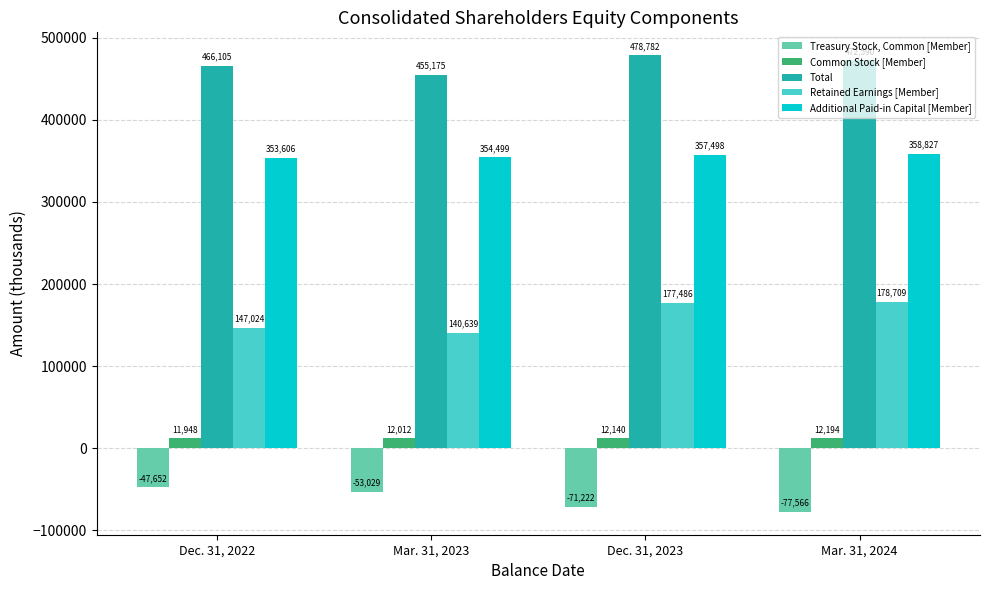

Which series has the largest total across all categories?

Total